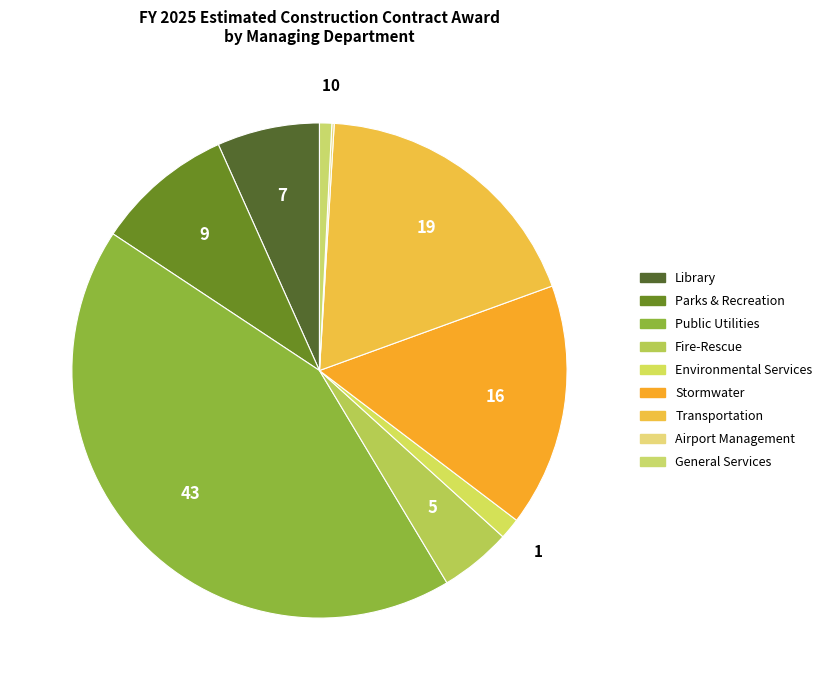

To the nearest percent, what percentage of the pie is Parks & Recreation?

9%